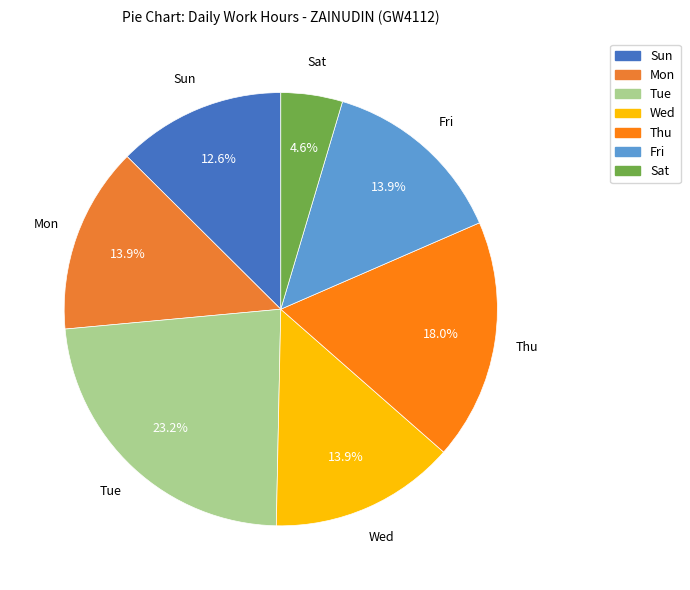

Which slice is the largest?

Tue